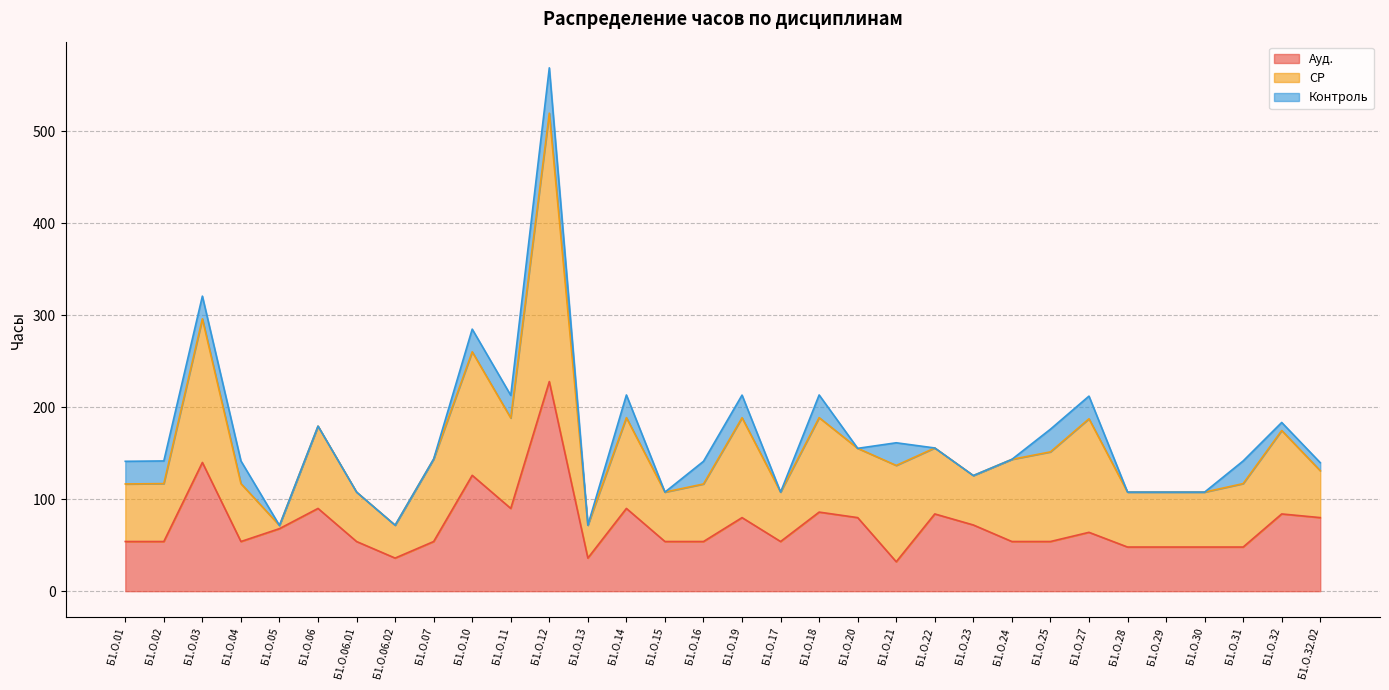

At which label does Ауд. first exceed 54?

Б1.О.03